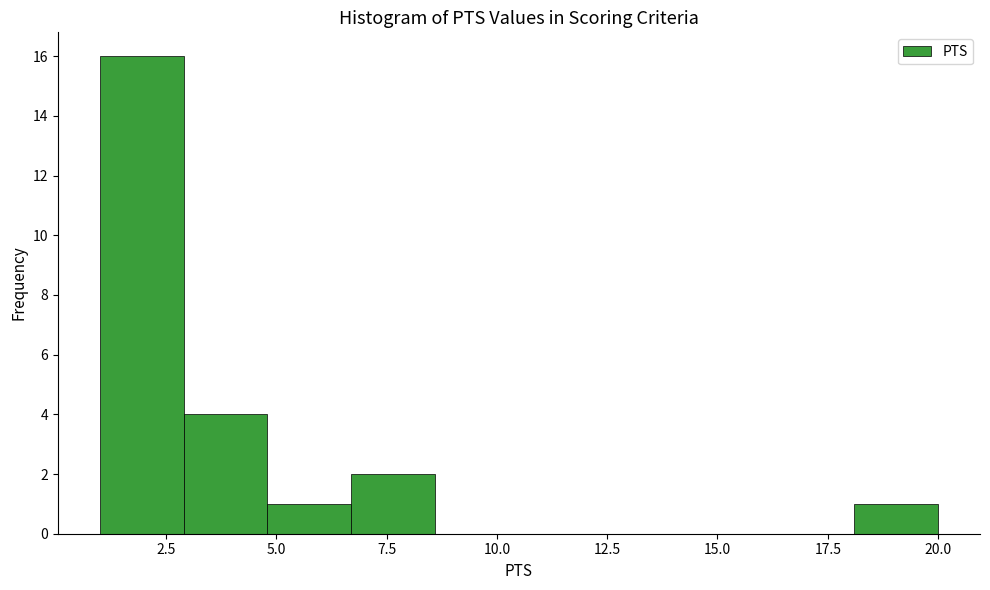

Read against the x-axis, roughly where is the centre of the tallest bar?

2.0